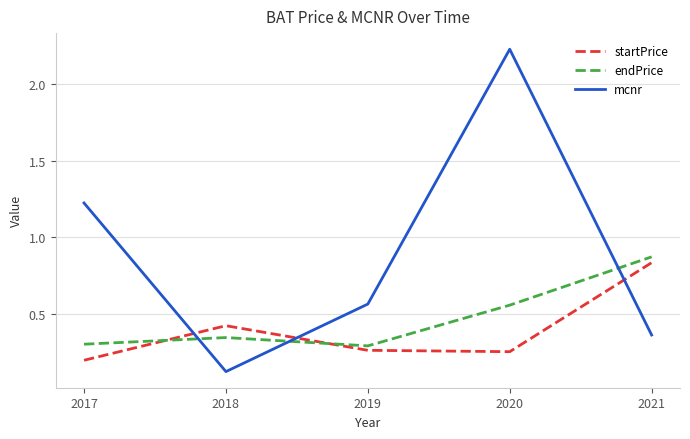

Is the value of startPrice at 2021 greater than the value of endPrice at 2021?

No